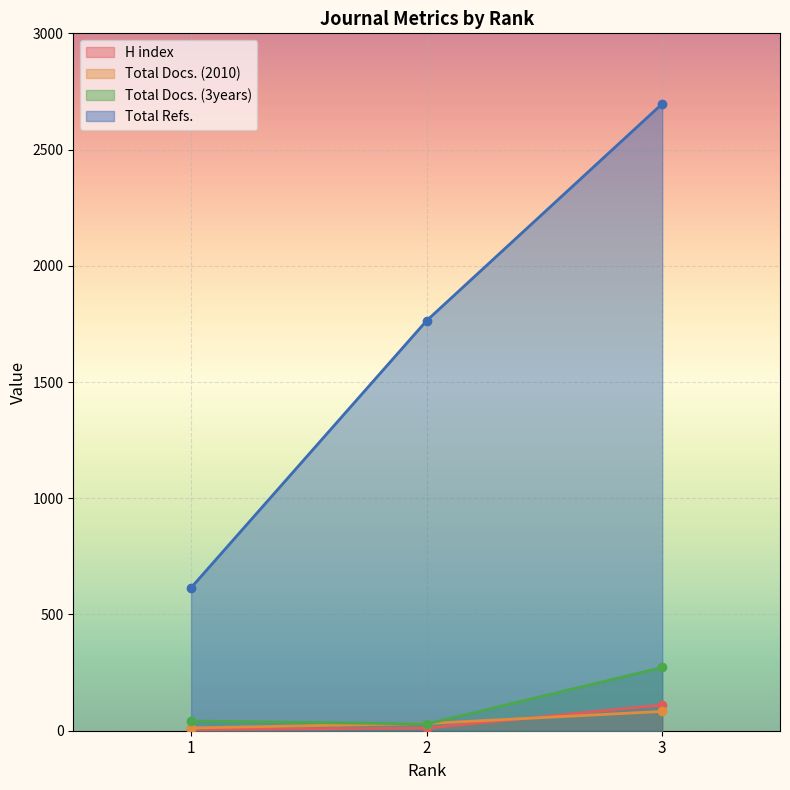

What is the sum of the Total Refs. values at 1 and 3?

3312